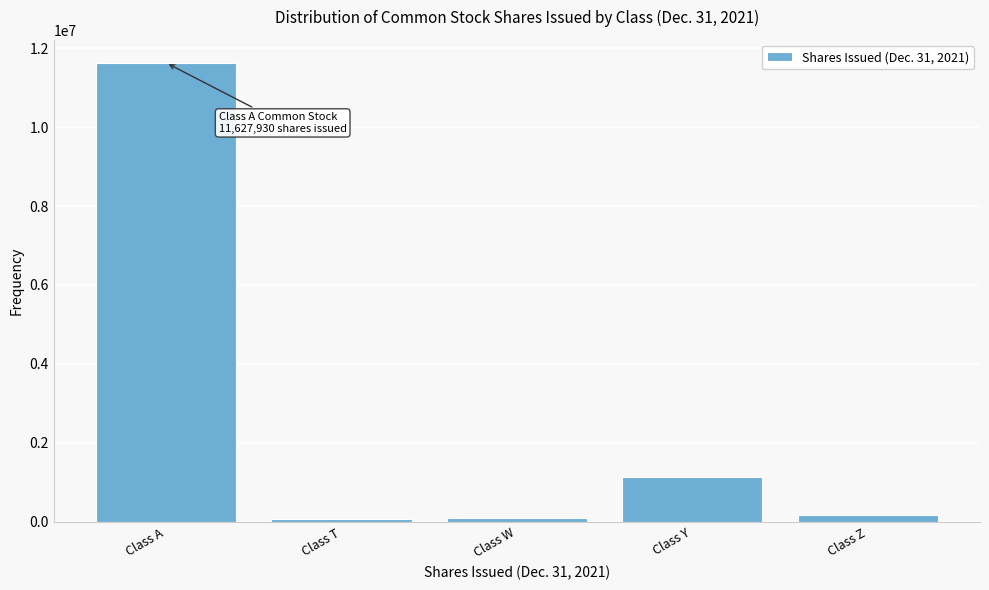

True or false: the data shows 1123349 at Class Y.

True